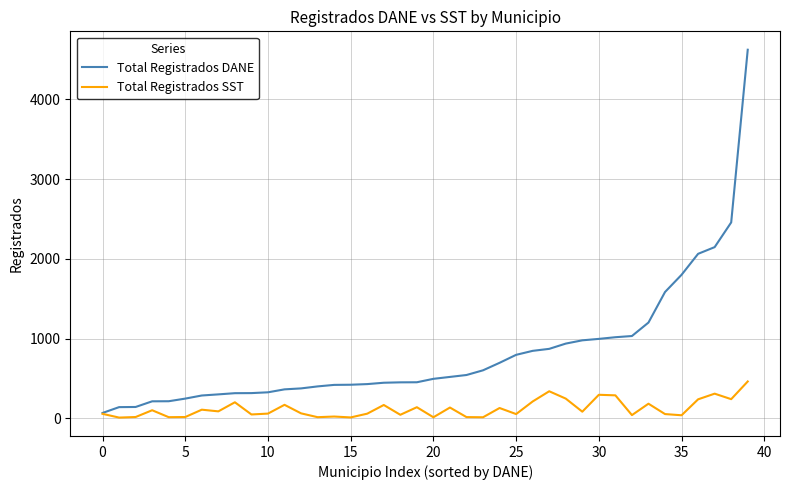

List the series in order of their overall mean, lowest first.

Total Registrados SST, Total Registrados DANE